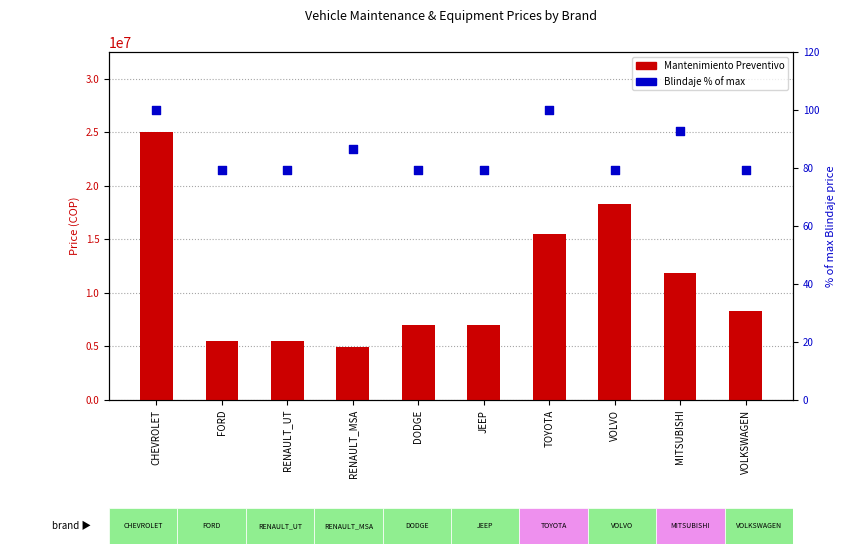

Is the value of Blindaje (% of max) at TOYOTA greater than the value of Mantenimiento Preventivo at TOYOTA?

No